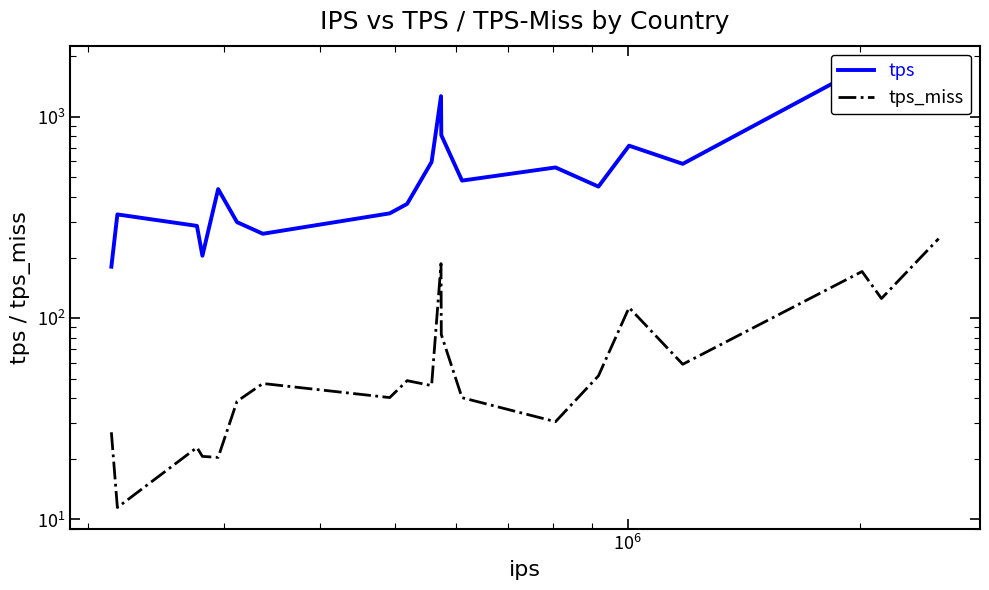

How many data points in tps are above 482?

10